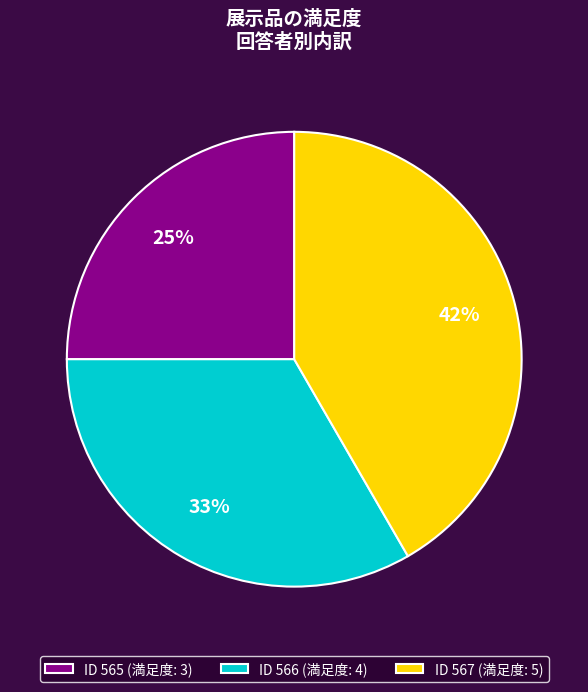

Which has a higher value, ID 565 (満足度: 3) or ID 566 (満足度: 4)?

ID 566 (満足度: 4)